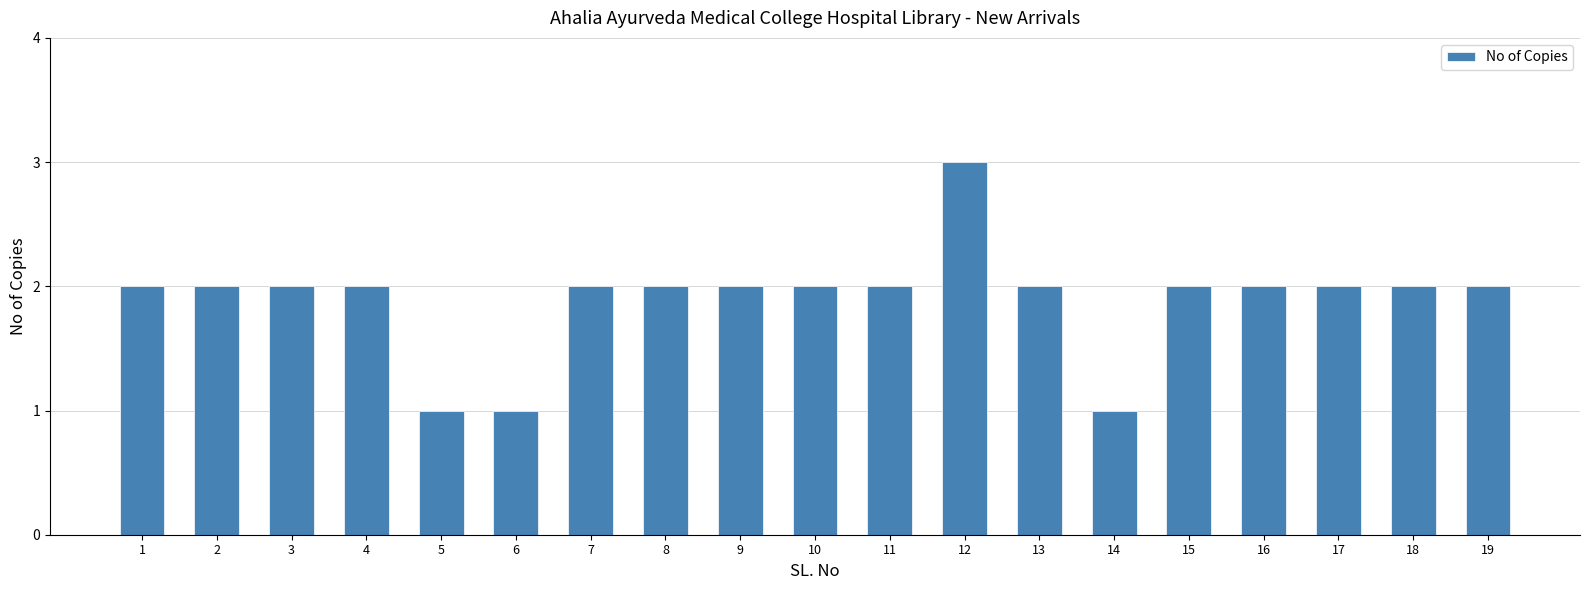

Read the value at 18.

2